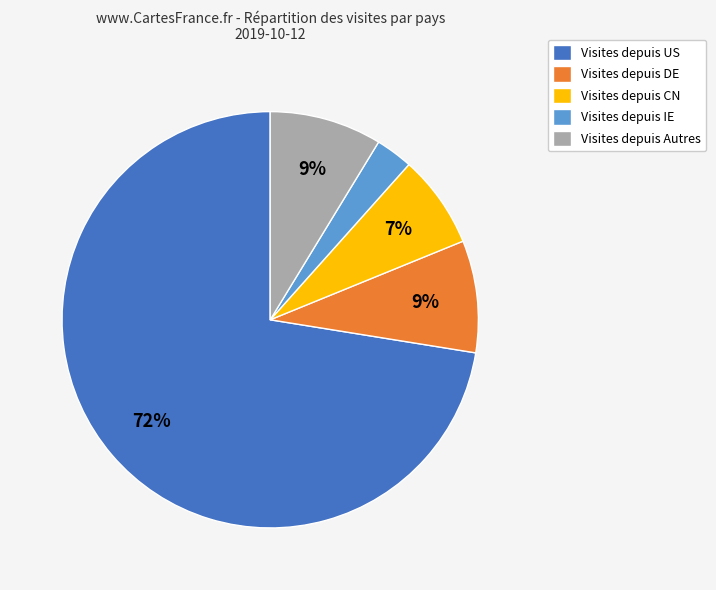

Do Visites depuis US and Visites depuis IE together represent more than half of the pie?

Yes